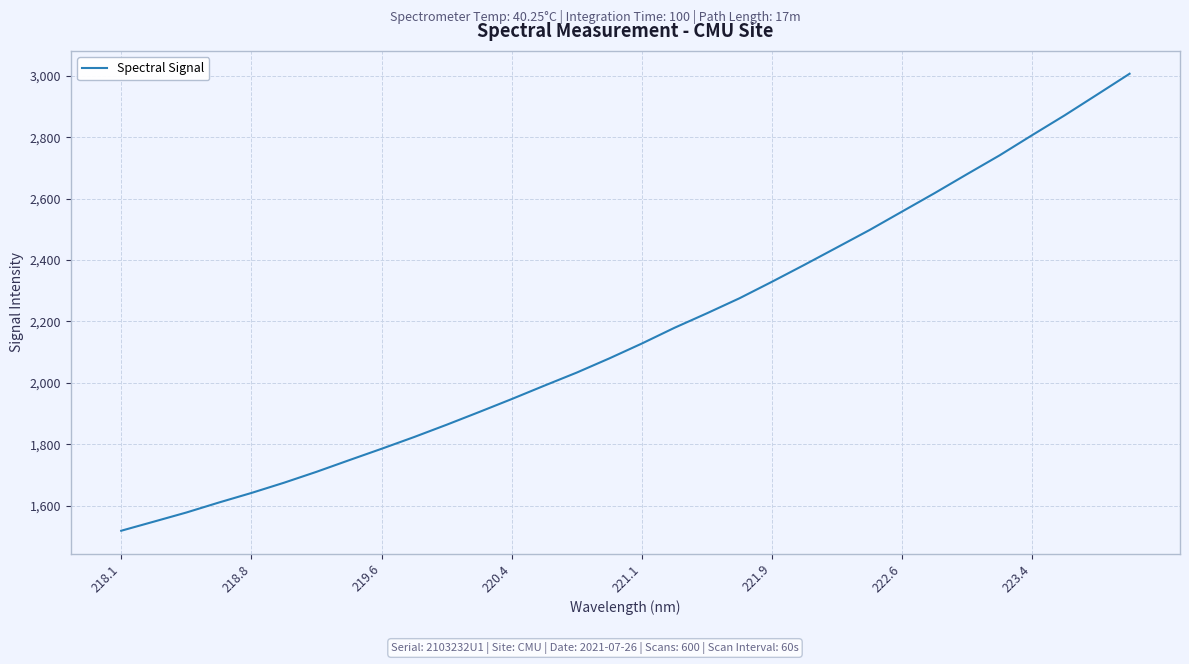

What is the greatest value displayed?

3007.2